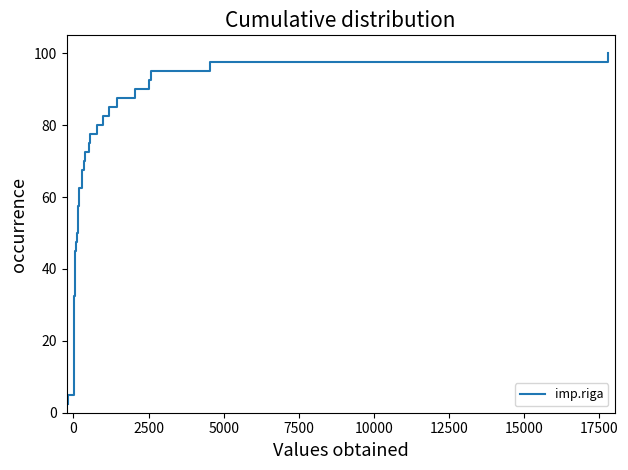

What is the difference between the second highest and minimum values?

95.0